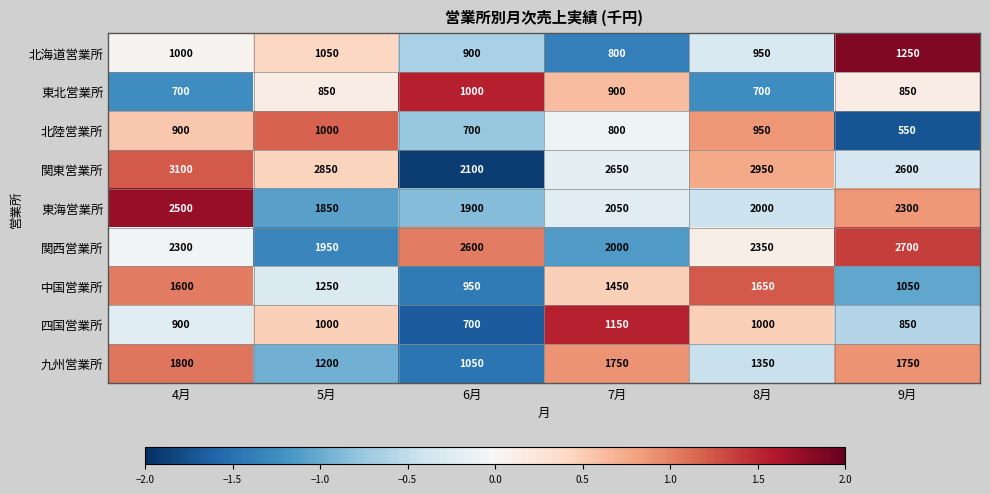

Which category has the lowest value in the 関西営業所 series?

5月